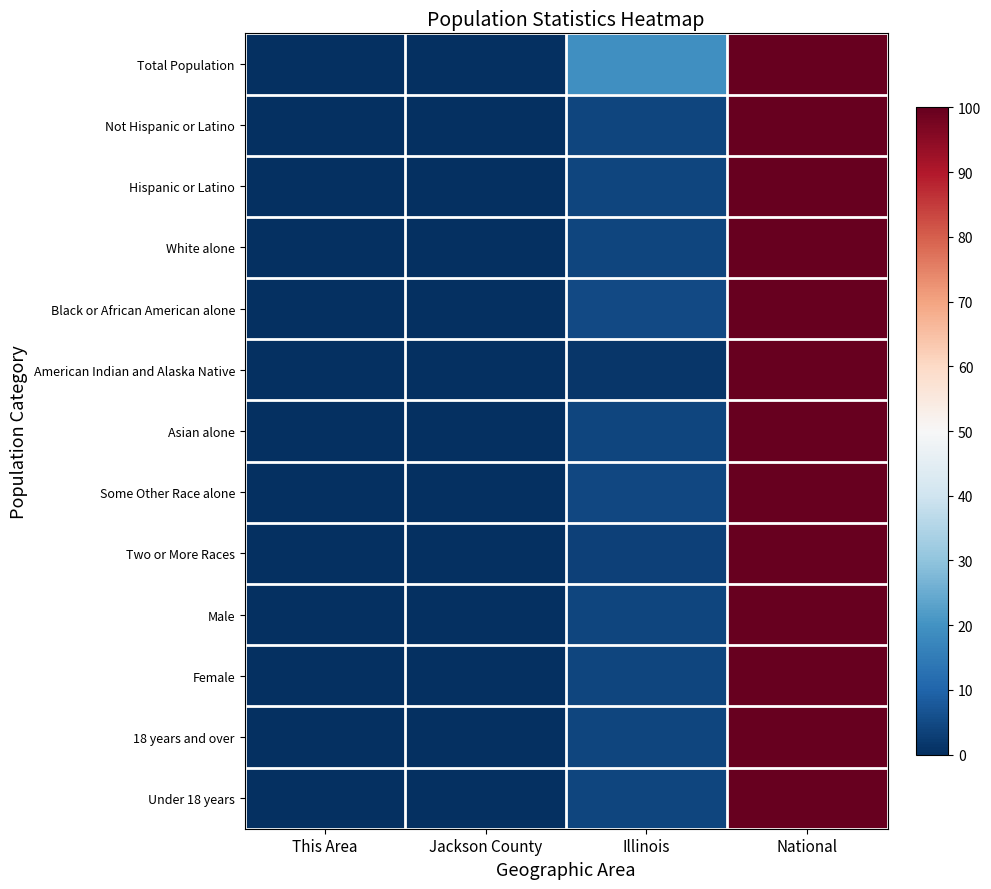

Between This Area and National, which series saw the biggest shift?

Total Population